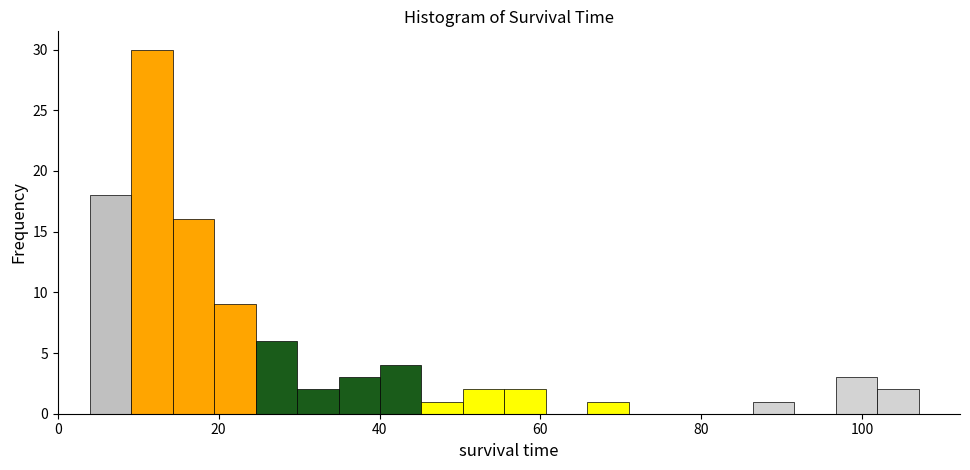

Read against the x-axis, roughly where is the centre of the tallest bar?

12